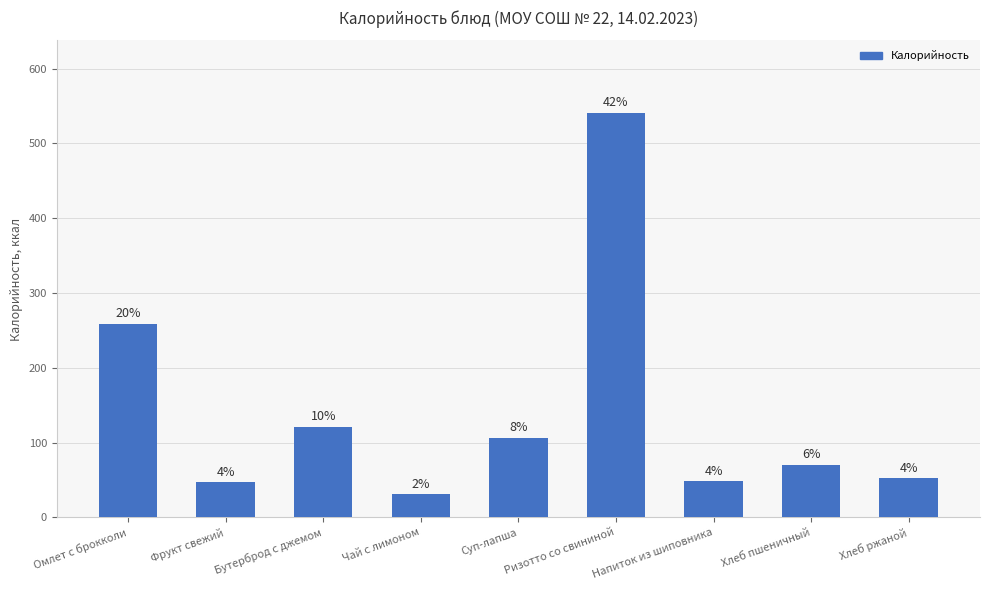

What is the maximum value shown in the chart?

540.3